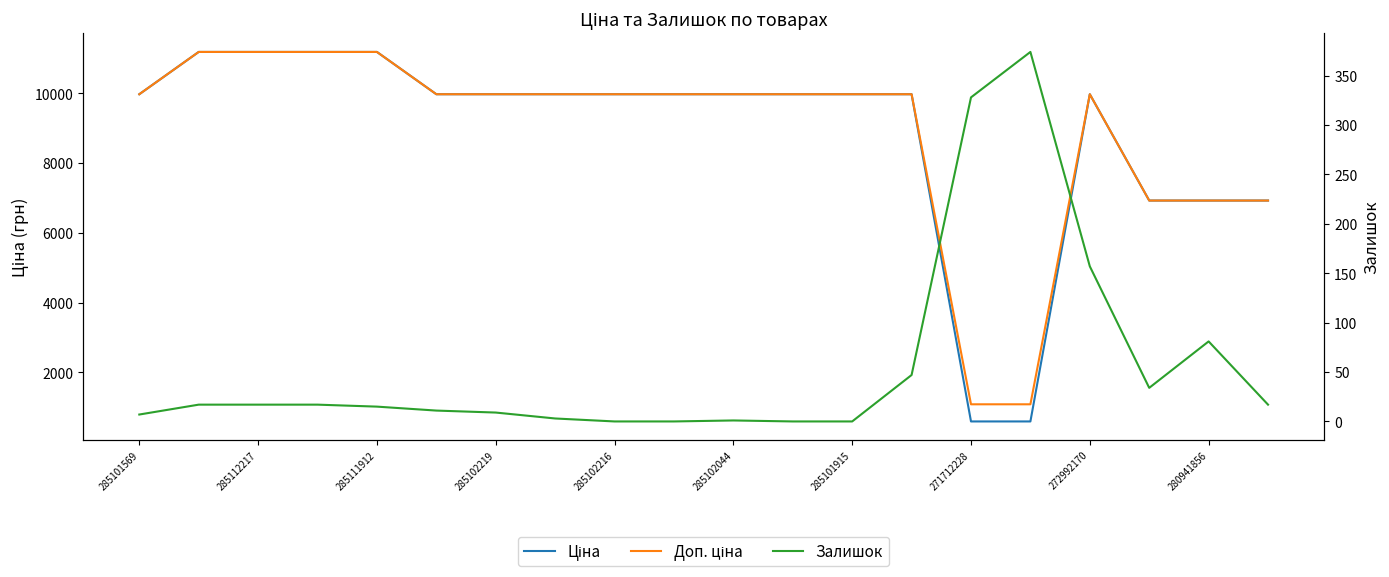

True or false: Доп. ціна and Ціна cross at least once.

False